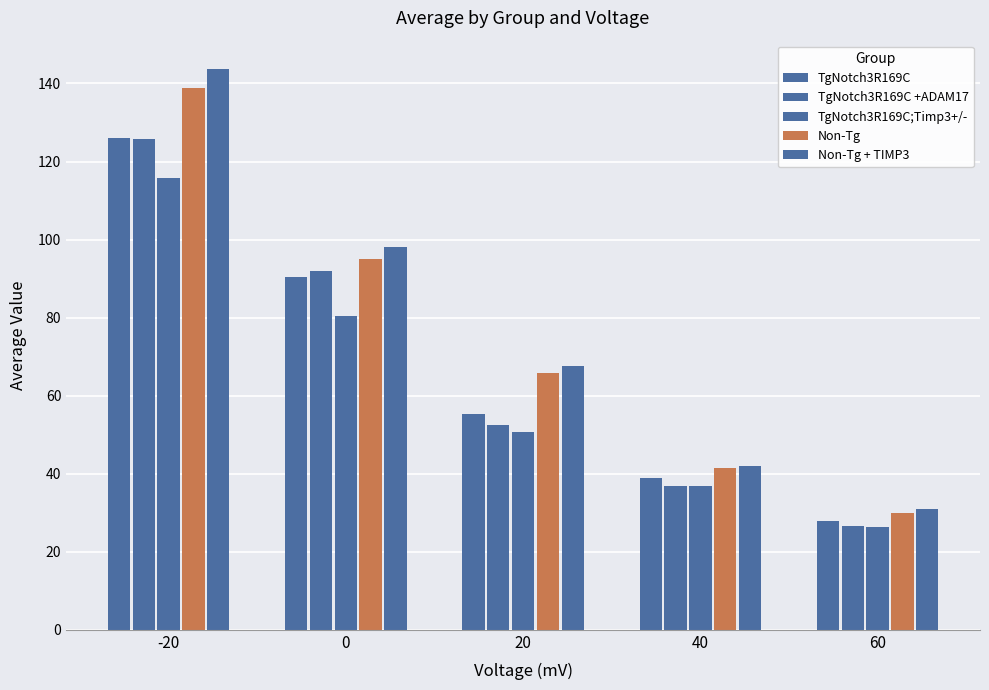

Are the bars grouped side by side (vs. stacked)?

Yes